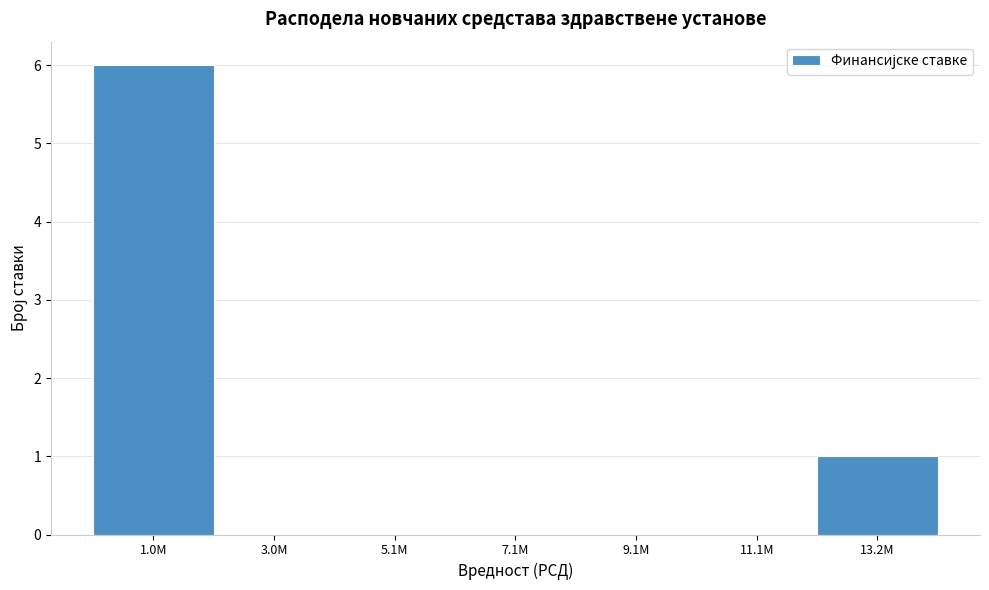

Reading left to right, what are all the values shown in this chart?

1.0M=6	3.0M=0	5.1M=0	7.1M=0	9.1M=0	11.1M=0	13.2M=1